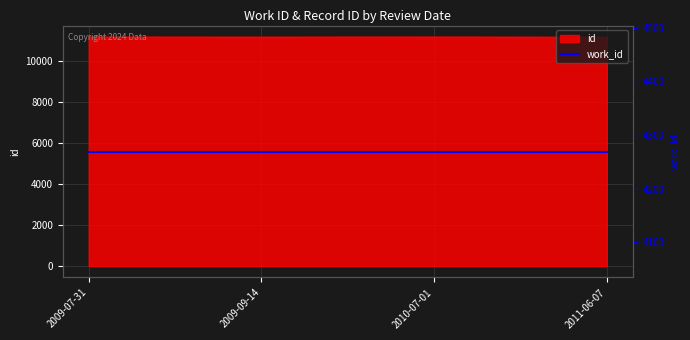

True or false: the data shows 11150 at 2009-09-14.

True